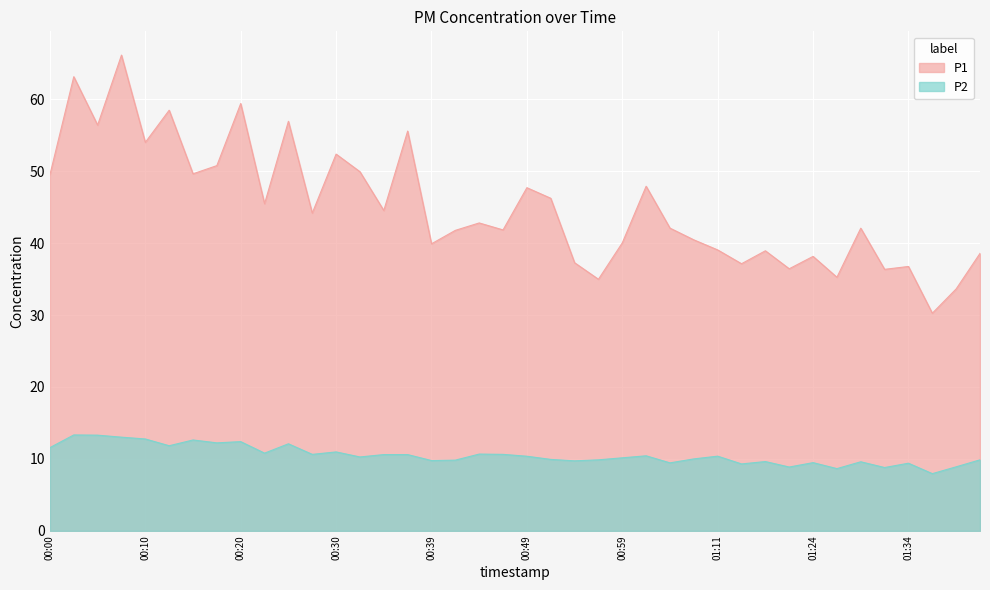

The value of P1 at 00:30 is 52.4. True or false?

True